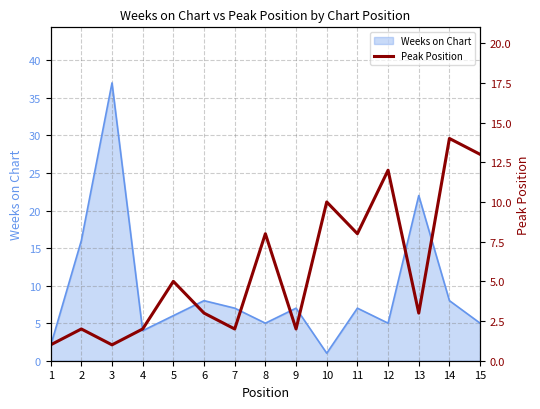

What is the smallest value displayed?

1